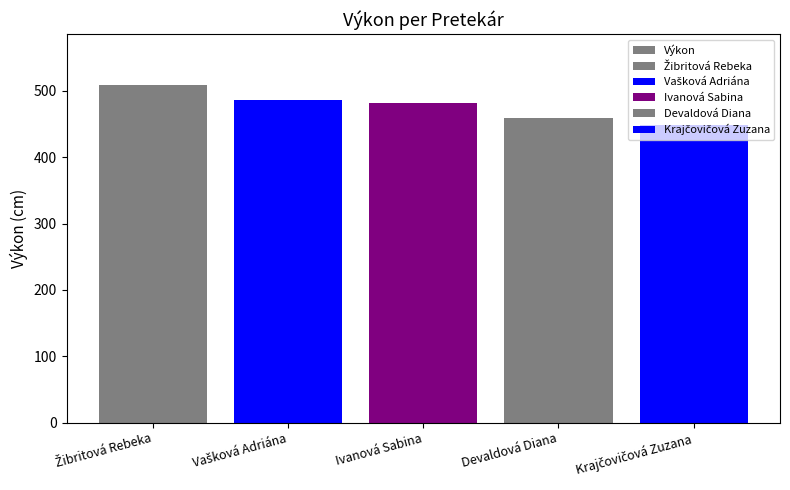

What is the ratio of the value at Krajčovičová Zuzana to the value at Ivanová Sabina?

0.9